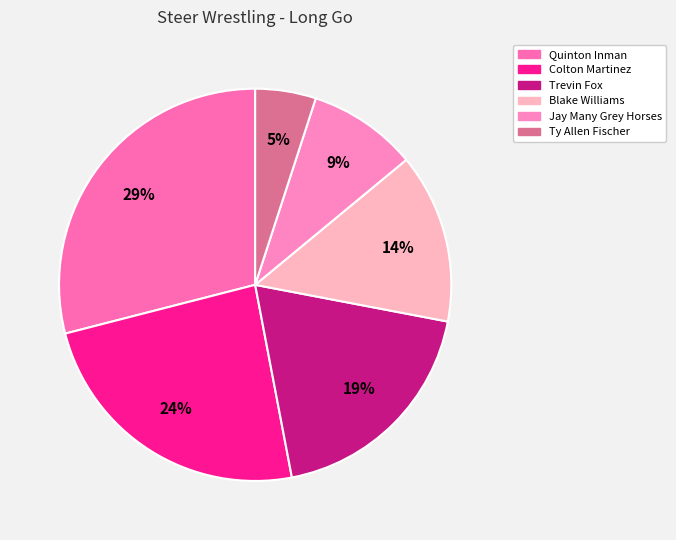

True or false: Quinton Inman accounts for 29% of the total.

True